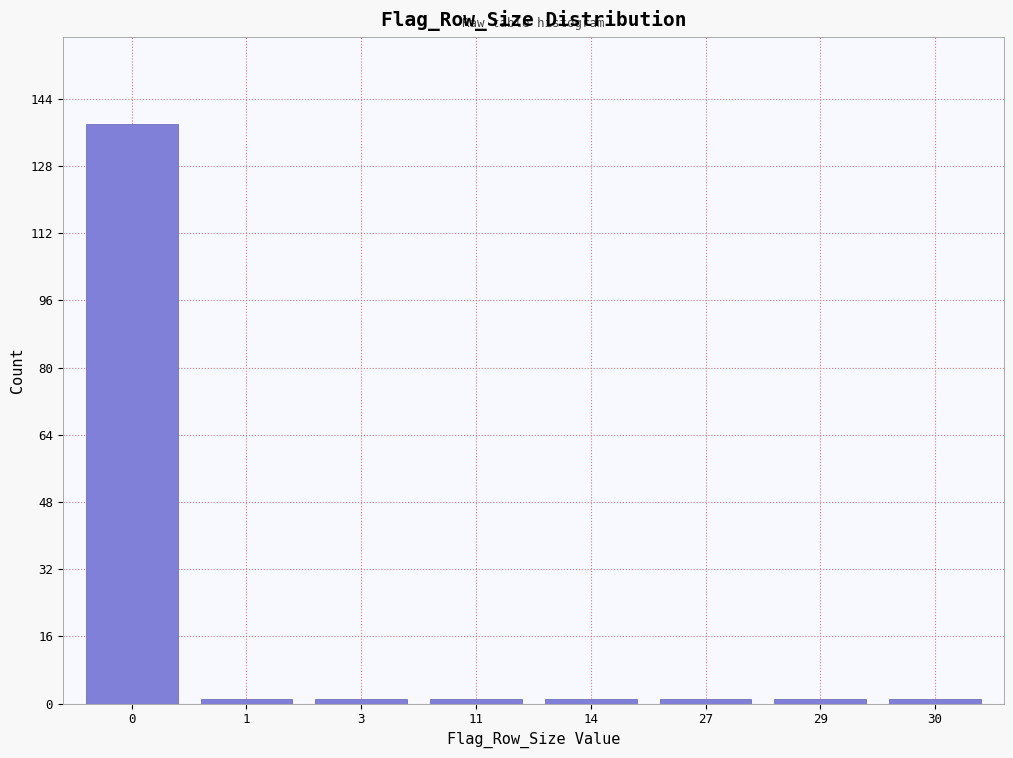

Reading left to right, transcribe all the data shown in this chart.

0=138	1=1	3=1	11=1	14=1	27=1	29=1	30=1